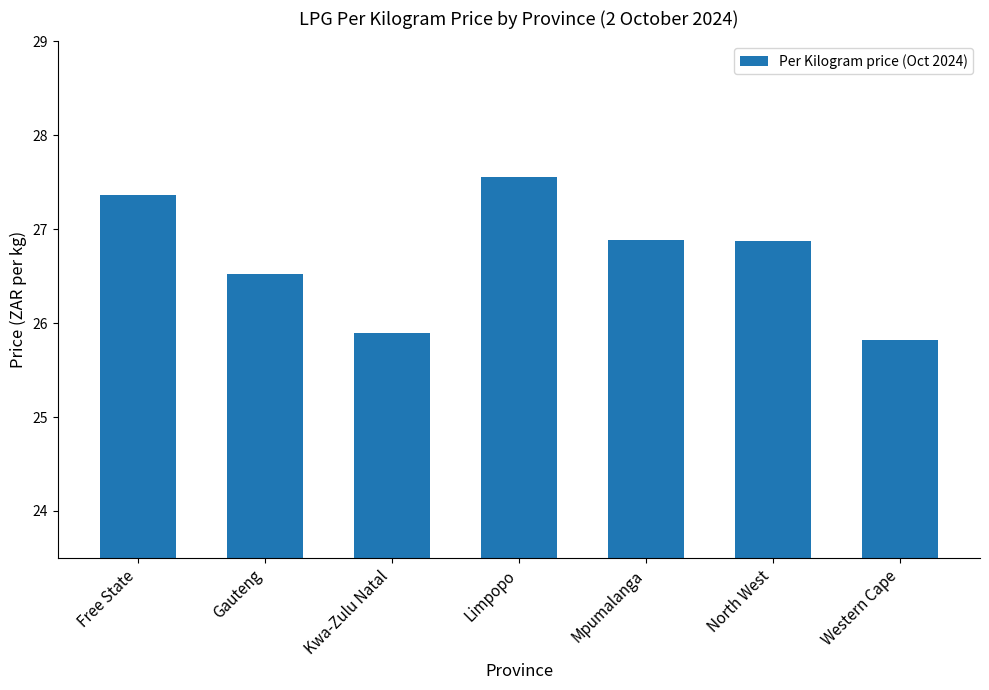

The value at Gauteng is 26.5. True or false?

True